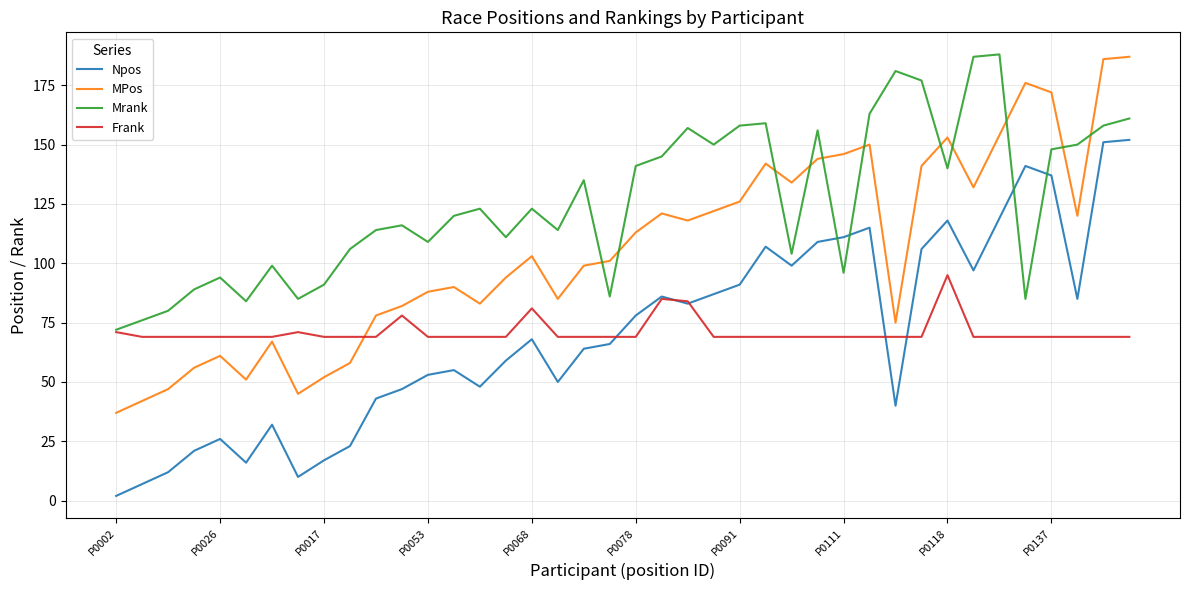

True or false: Npos and MPos intersect in this chart.

False